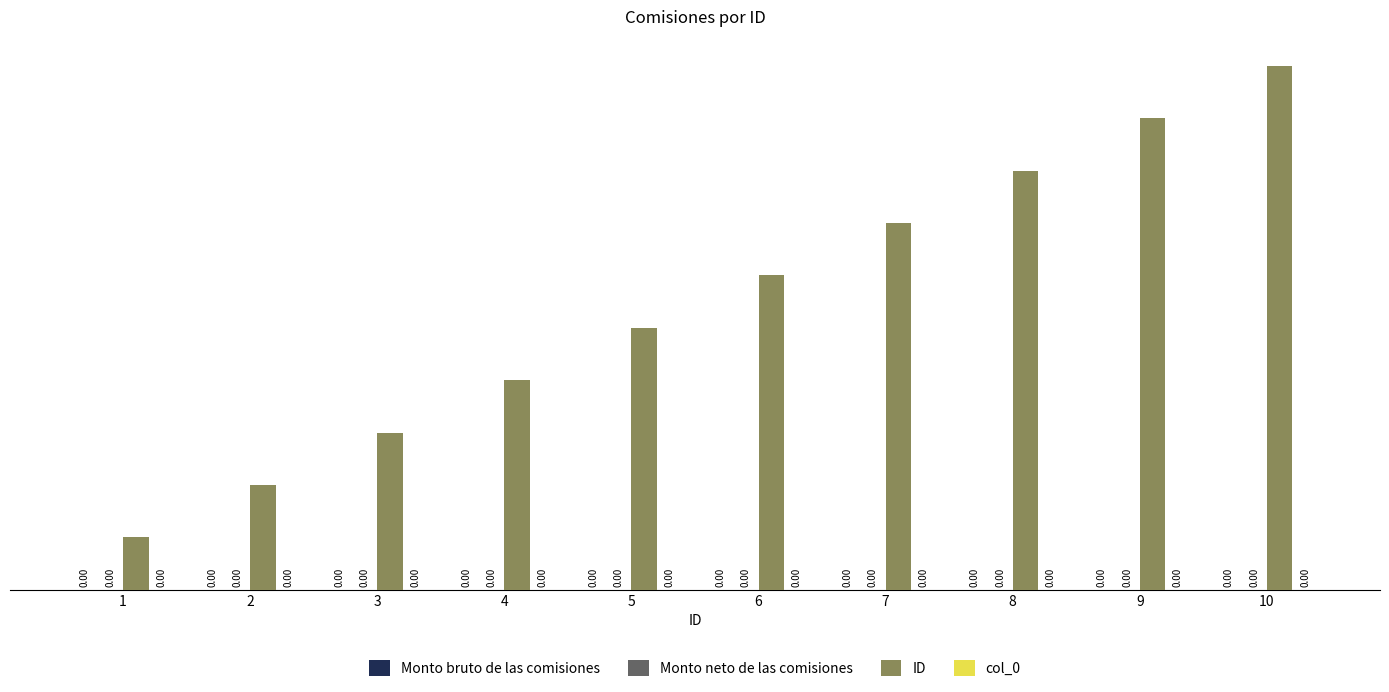

Are the bars horizontal?

No